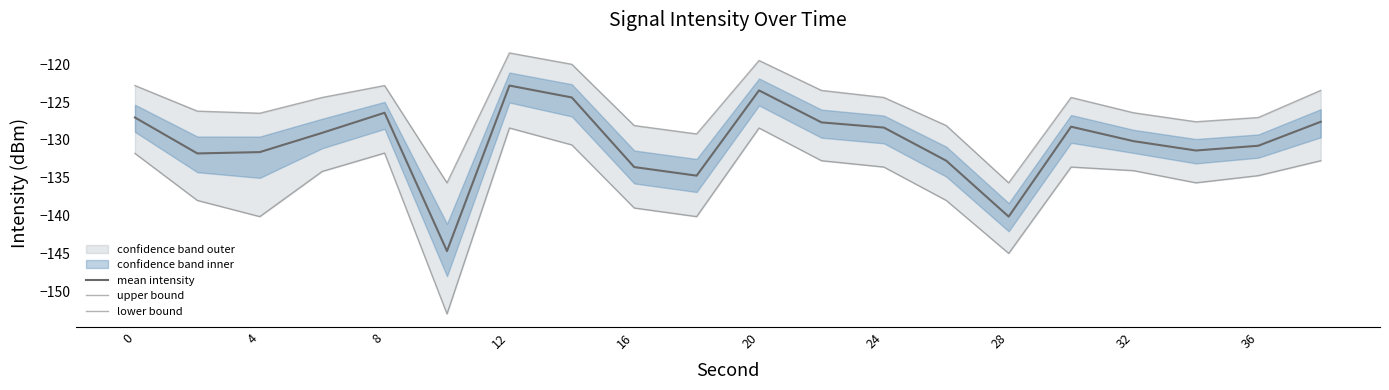

What is the maximum value shown in the chart?

-118.5